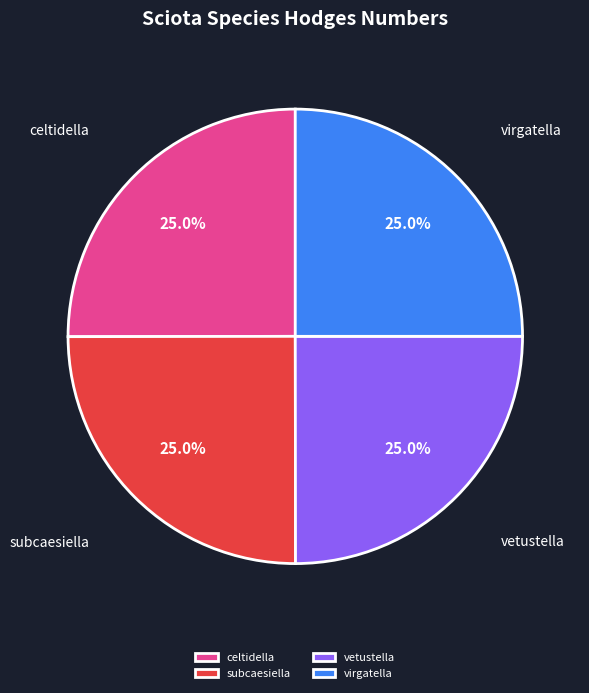

Does virgatella represent more than half of the total?

No